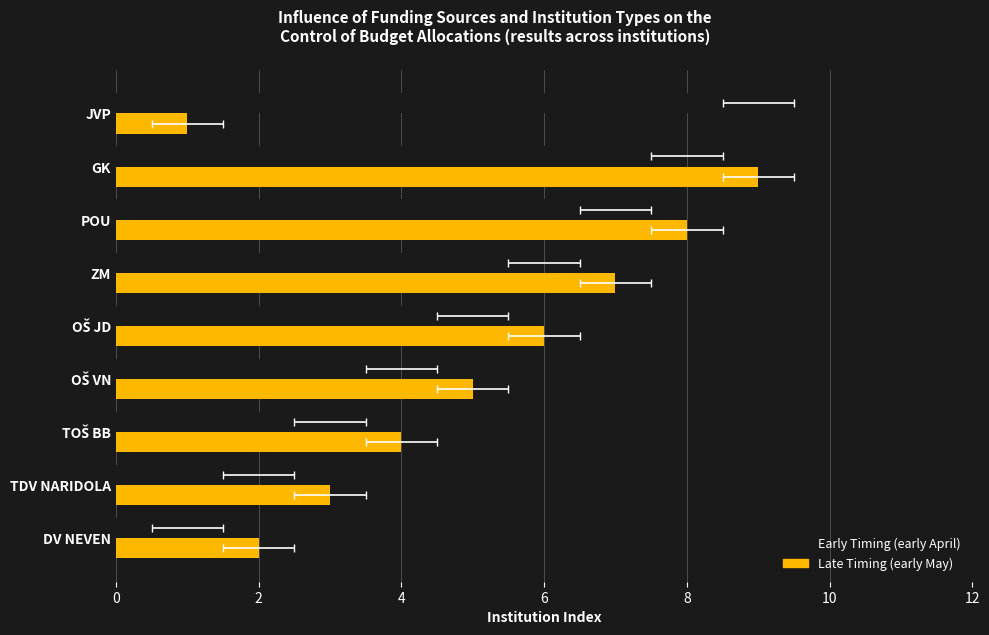

Rank the series at OŠ JD from highest to lowest value.

Late Timing (early May), Early Timing (early April)